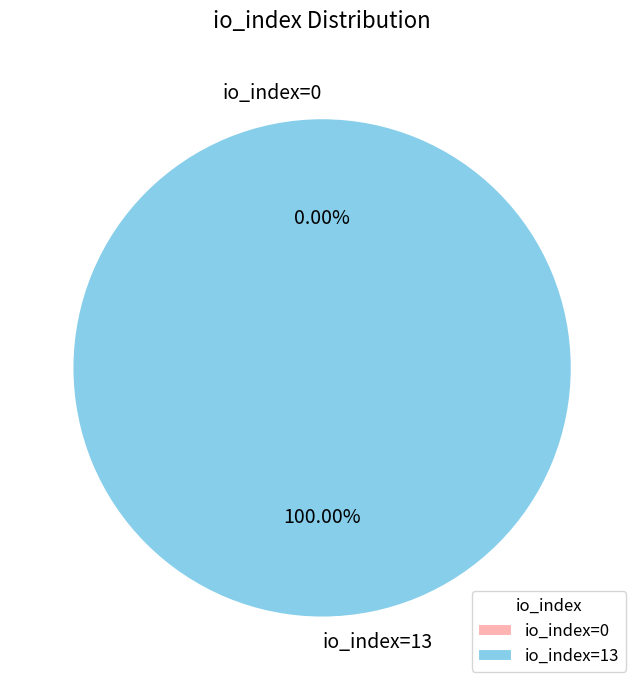

To the nearest percent, what is the combined percentage of io_index=13 and io_index=0?

100%